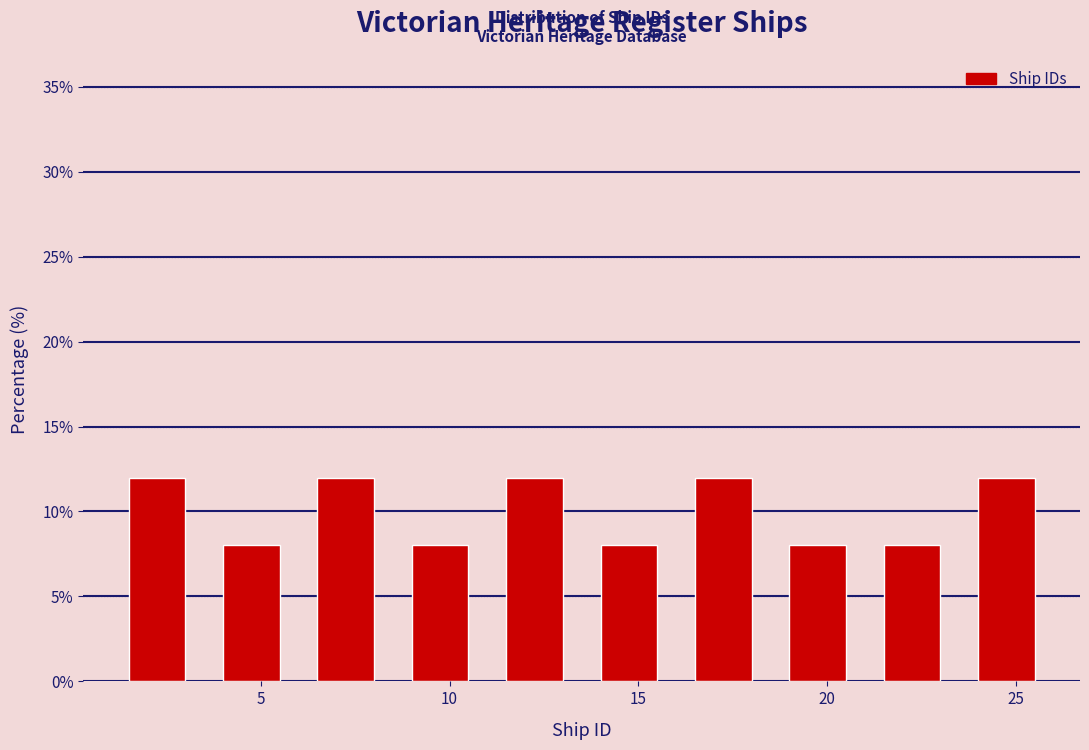

Reading left to right, transcribe this chart: for each bar, give the range it covers on the x-axis and its height. The values are not printed on the chart, so give them approximately, as read against the axis.

1.0 to 3.5: 12
3.5 to 6.0: 8
6.0 to 8.5: 12
8.5 to 11.0: 8
11.0 to 13.5: 12
13.5 to 16.0: 8
16.0 to 18.5: 12
18.5 to 21.0: 8
21.0 to 23.5: 8
23.5 to 26.0: 12